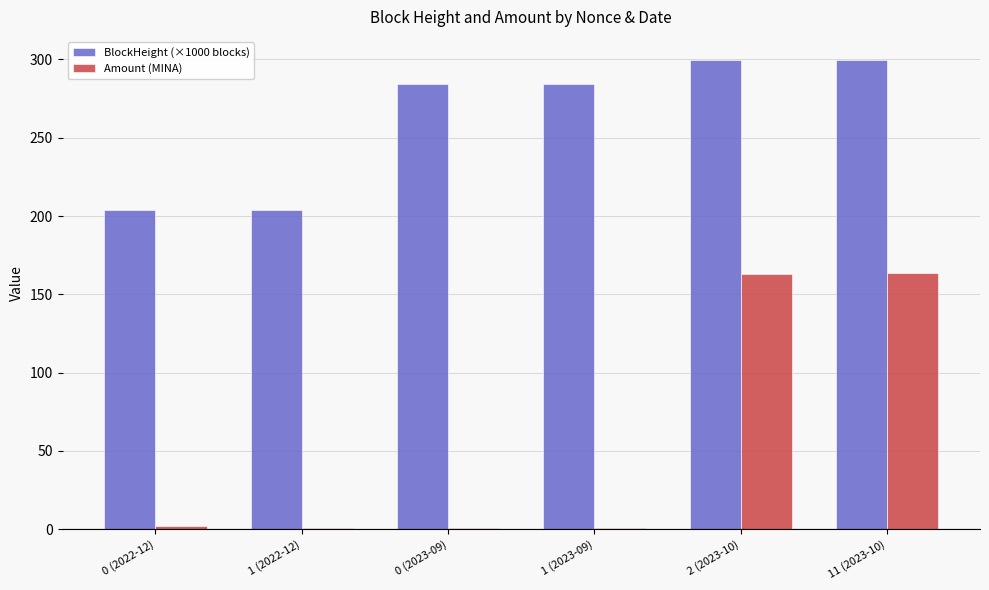

Are the bars horizontal?

No